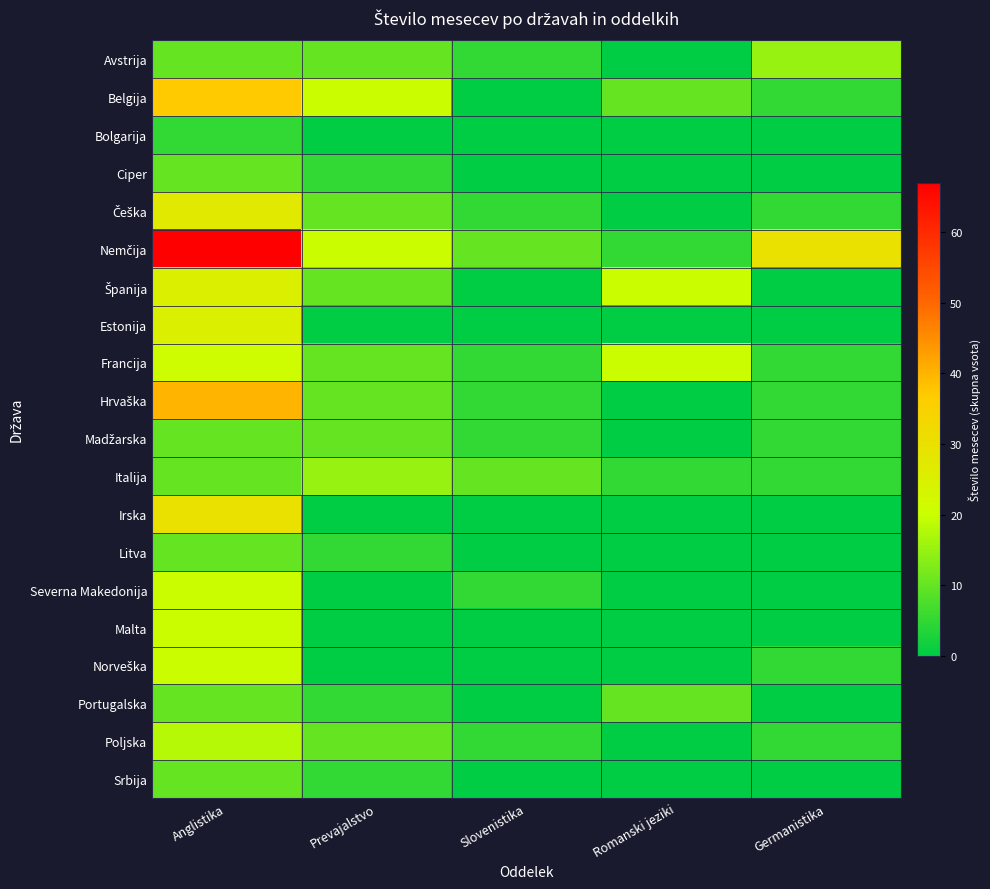

At how many categories does at least one series exceed 10?

4